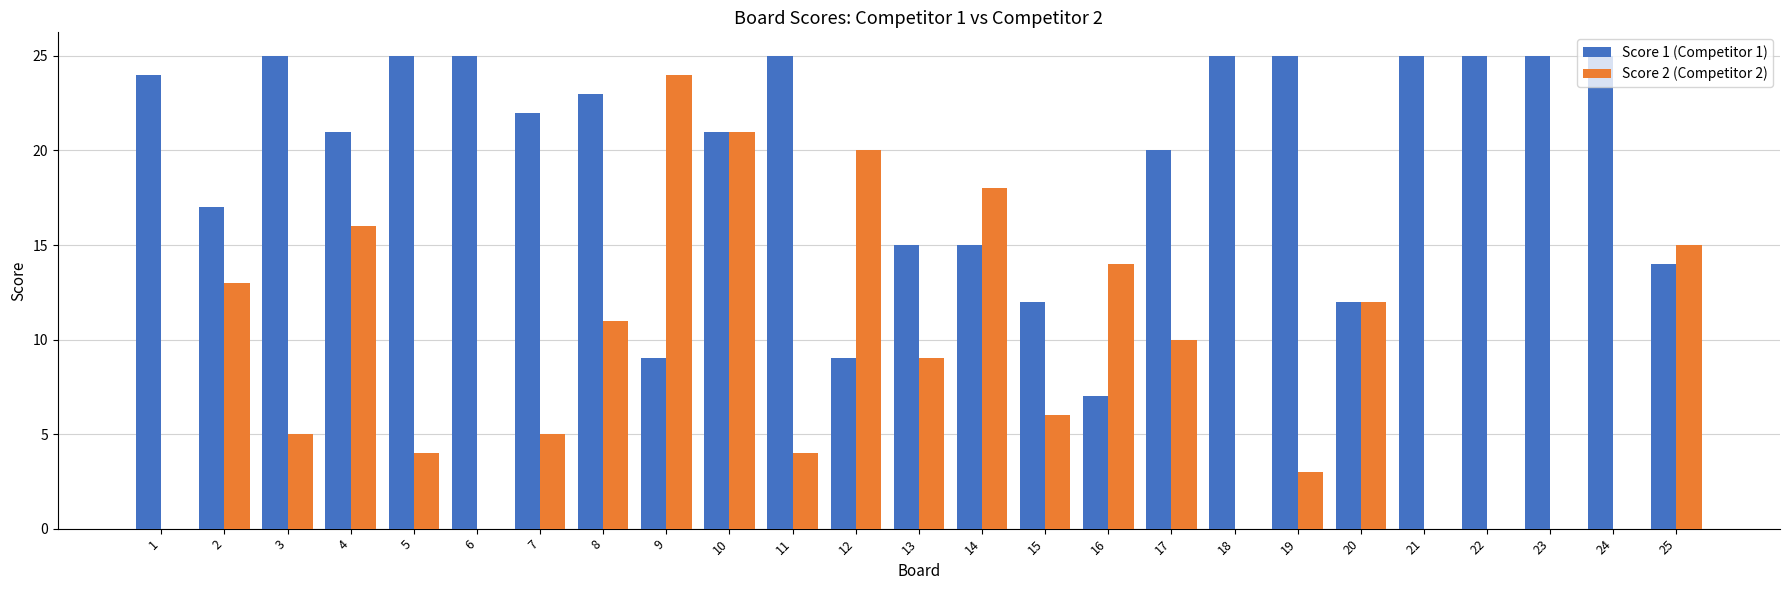

How many groups of bars are there?

25